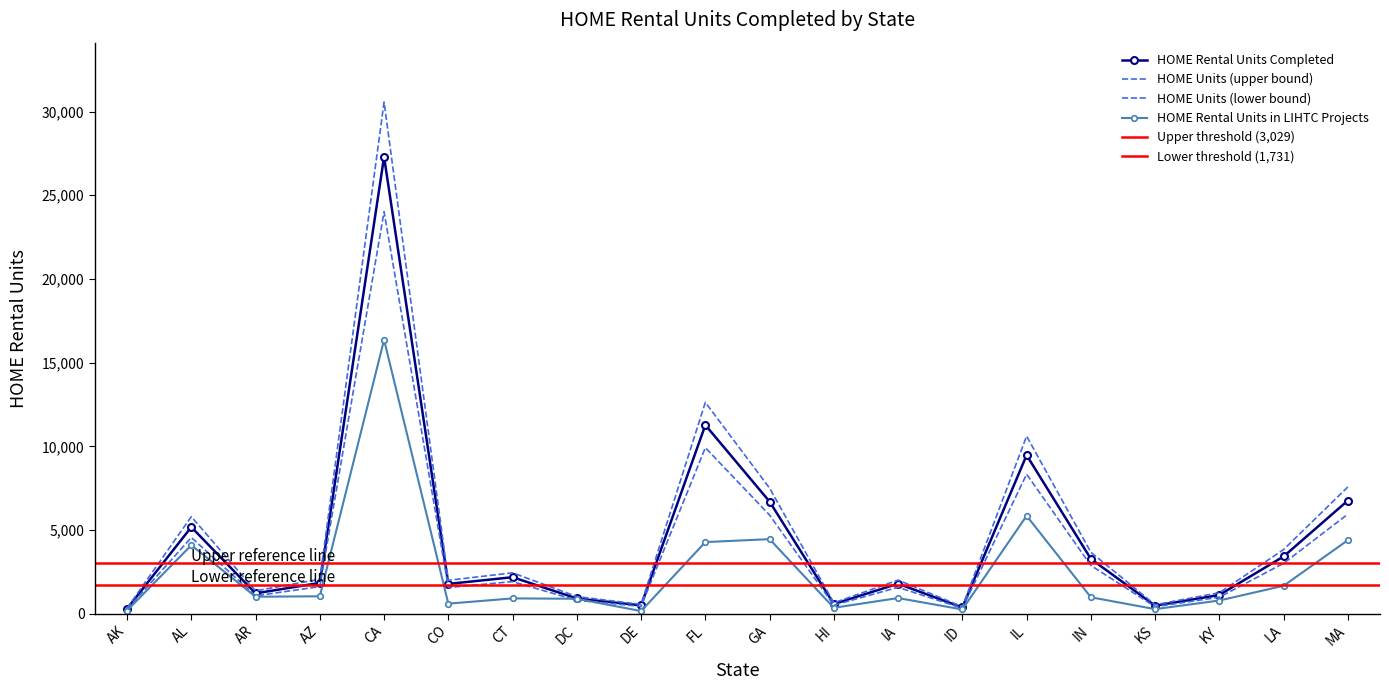

What is the approximate value of HOME Rental Units in LIHTC at MA?

4399.0